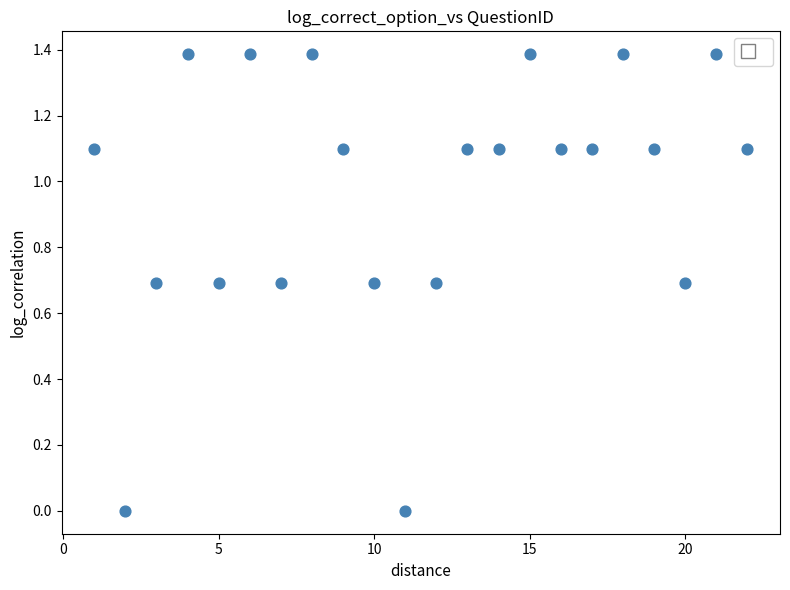

What is the range of Y values (max minus min)?

1.4